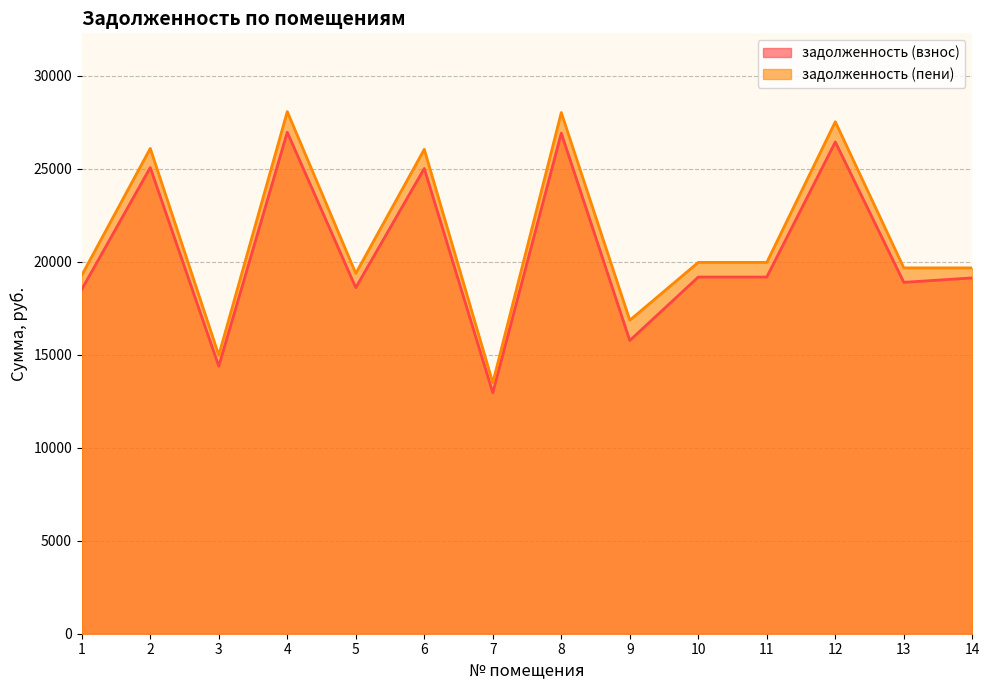

How many data points in задолженность (взнос) are less than 19181?

7